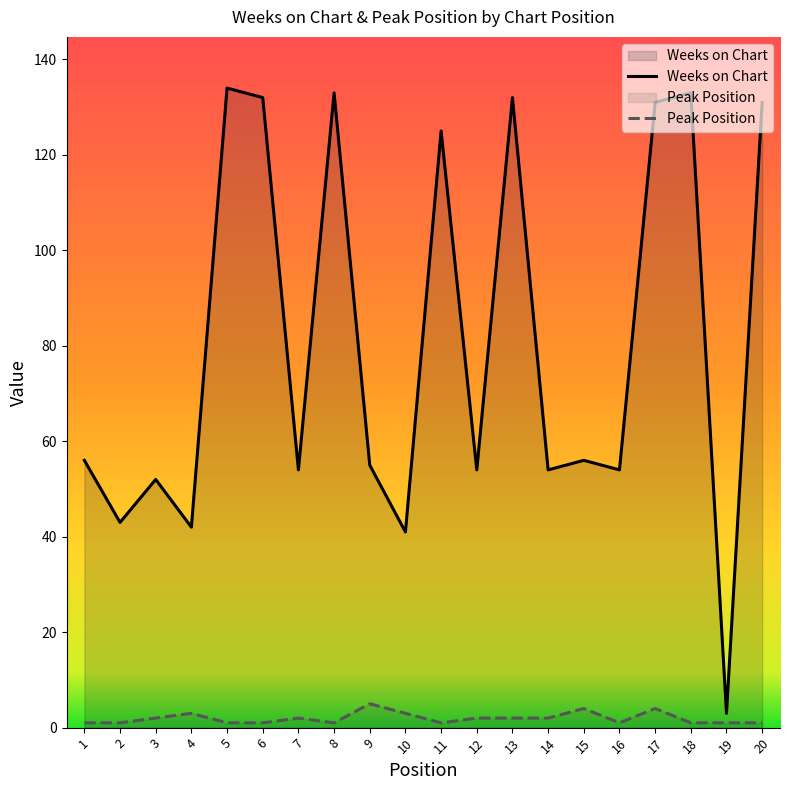

The Weeks on Chart series shows 37 at 15. True or false?

False